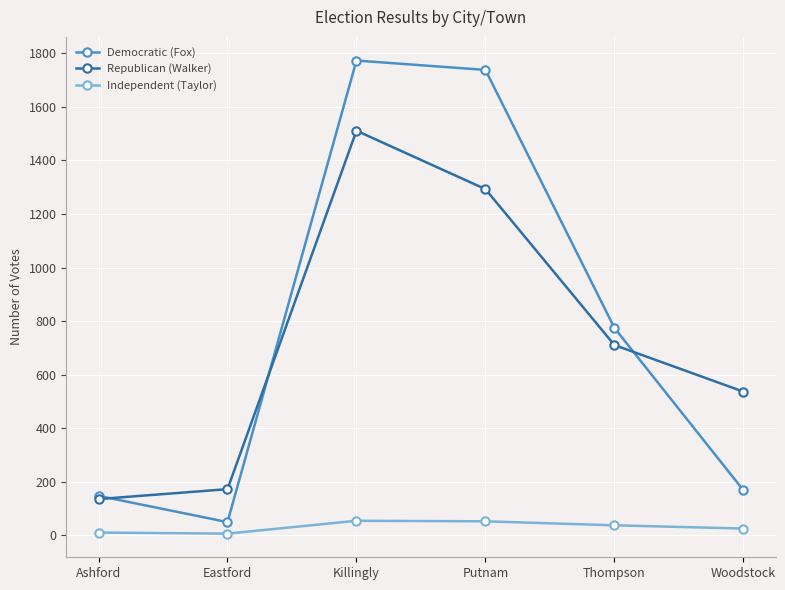

True or false: Independent (Taylor) and Democratic (Fox) cross at least once.

False